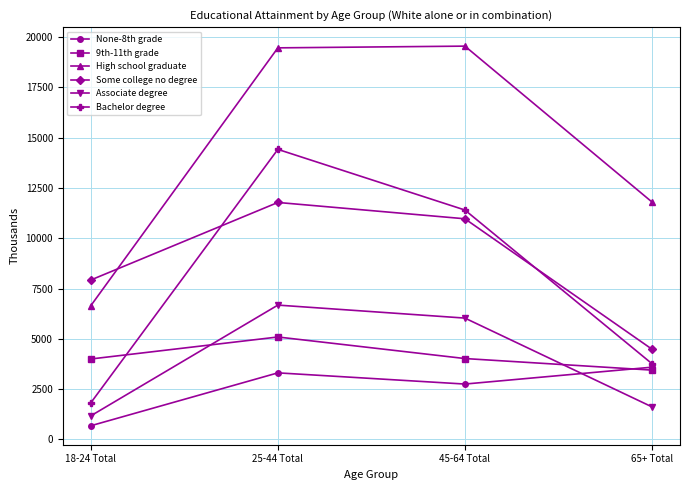

Rank the series at 25-44 Total from highest to lowest value.

High school graduate, Bachelor degree, Some college no degree, Associate degree, 9th-11th grade, None-8th grade